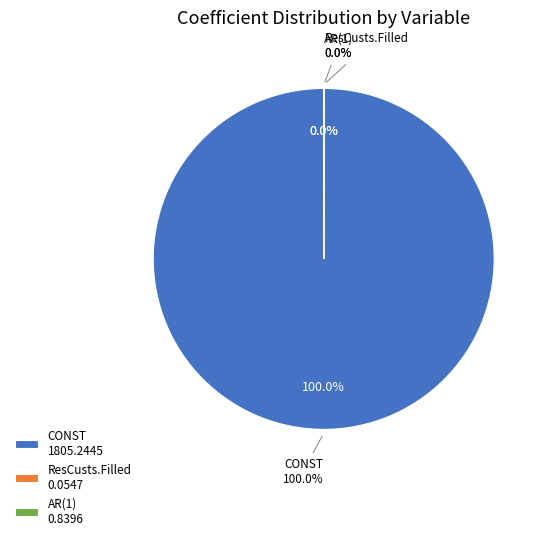

Count the number of slices in the pie.

3